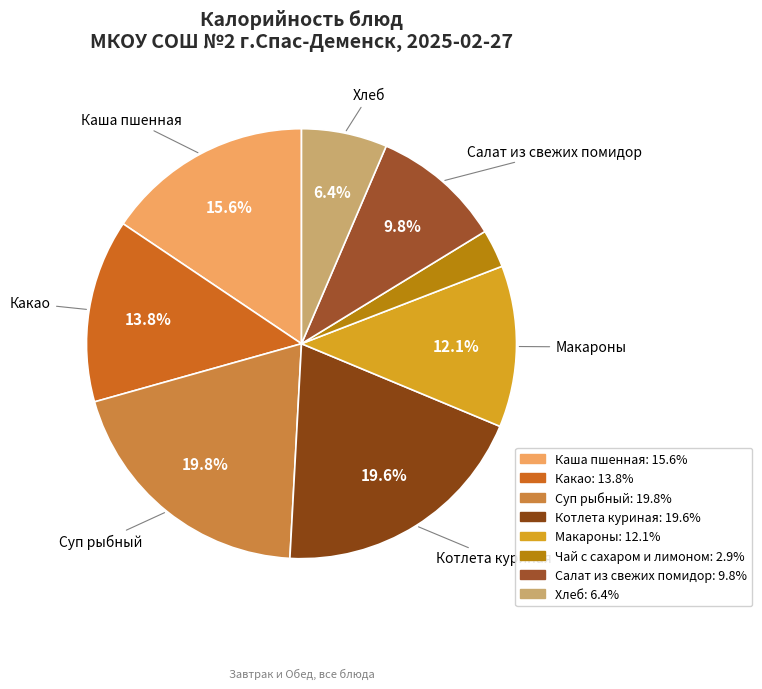

Count the number of slices in the pie.

8